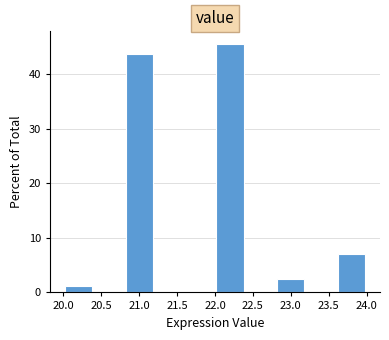

Which range on the x-axis has the tallest bar?

22.0 to 22.4